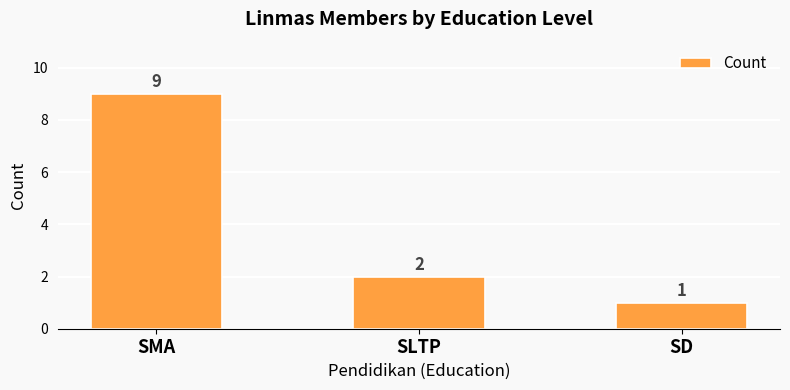

The chart shows a value of 2 at SLTP. True or false?

True